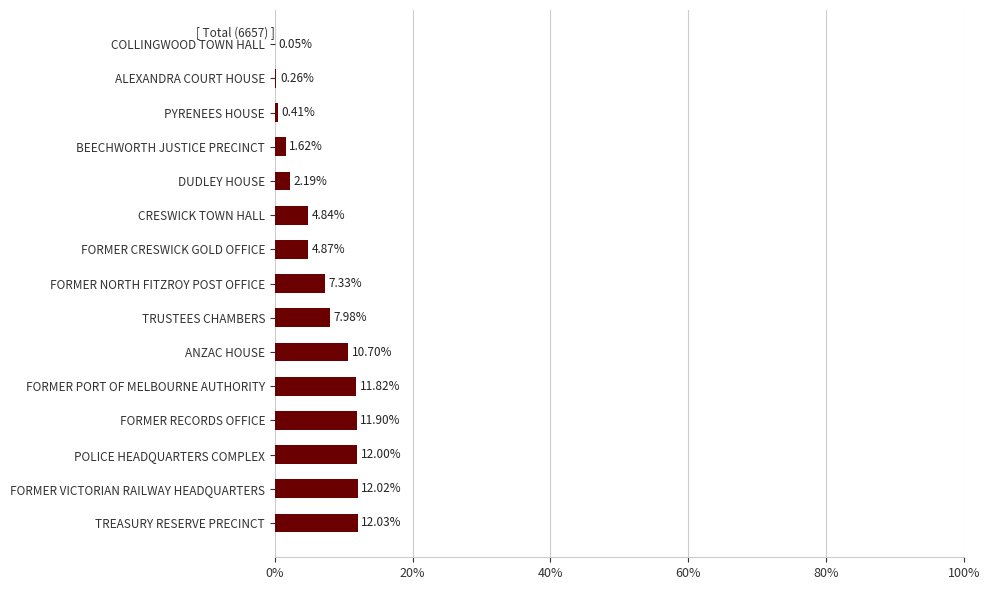

What is the change in value from DUDLEY HOUSE to FORMER RECORDS OFFICE?

+9.7